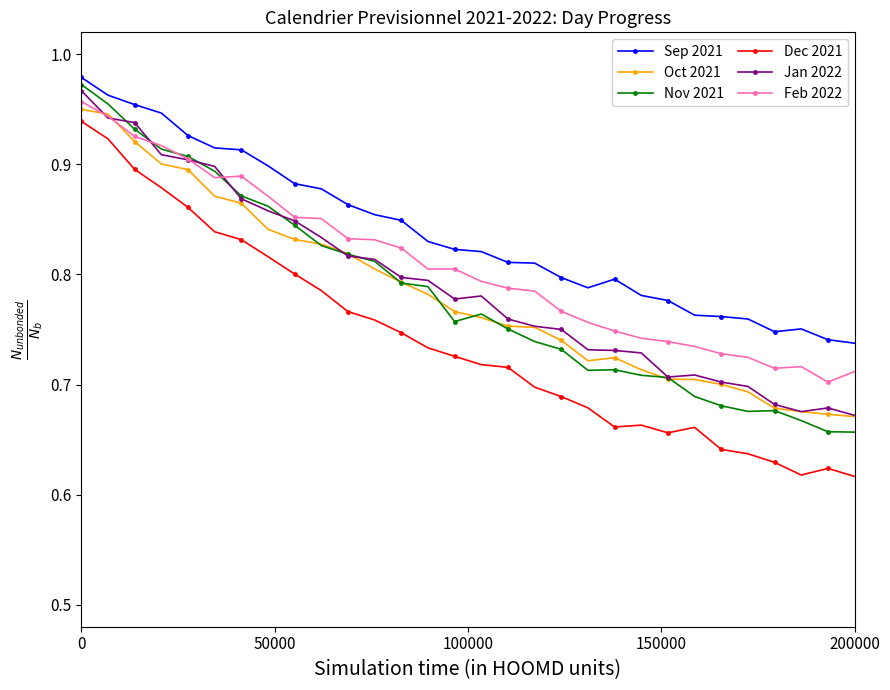

True or false: Jan 2022 and Sep 2021 intersect in this chart.

False